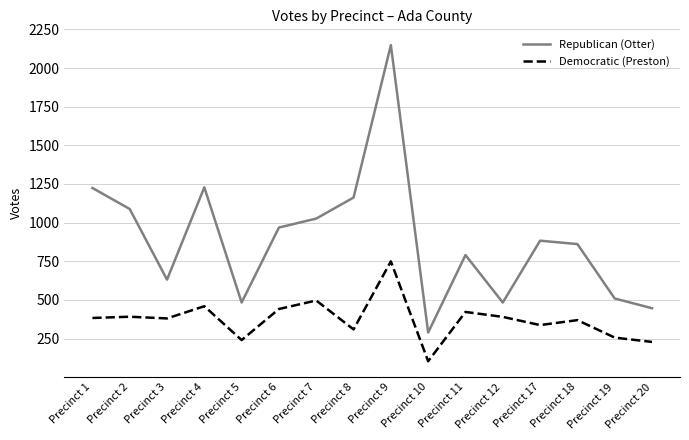

Which series changed the most between Precinct 10 and Precinct 12?

Democratic (Preston)